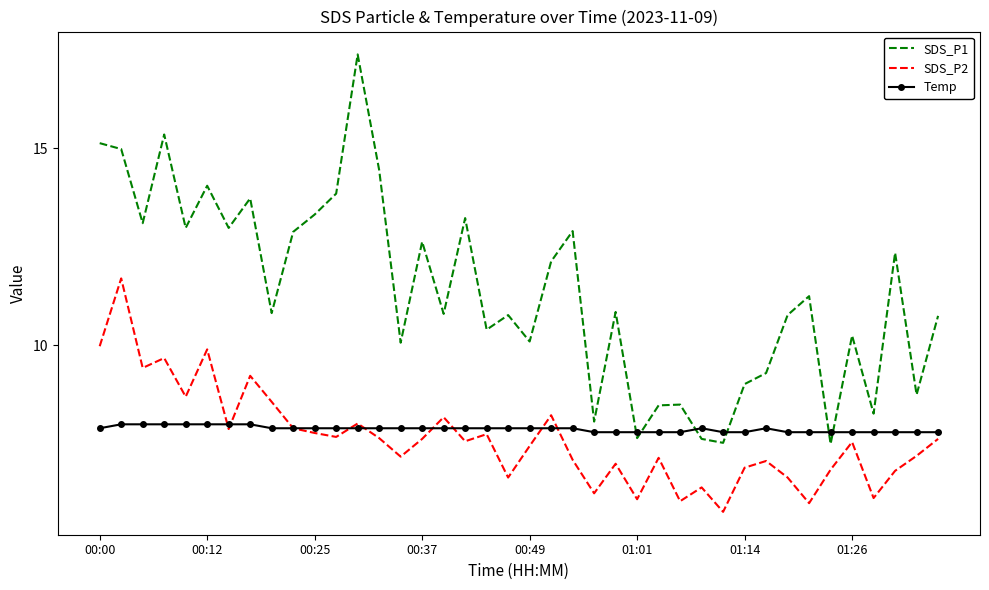

Which series has the largest range (max minus min)?

SDS_P1